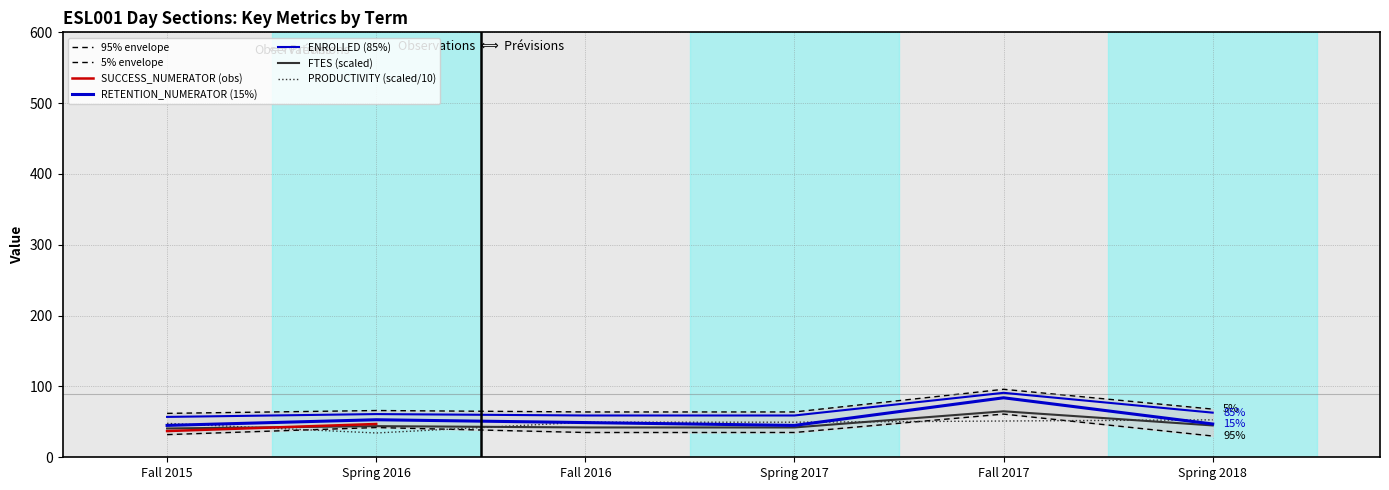

Which has a higher value, Fall 2017 or Spring 2016?

Fall 2017